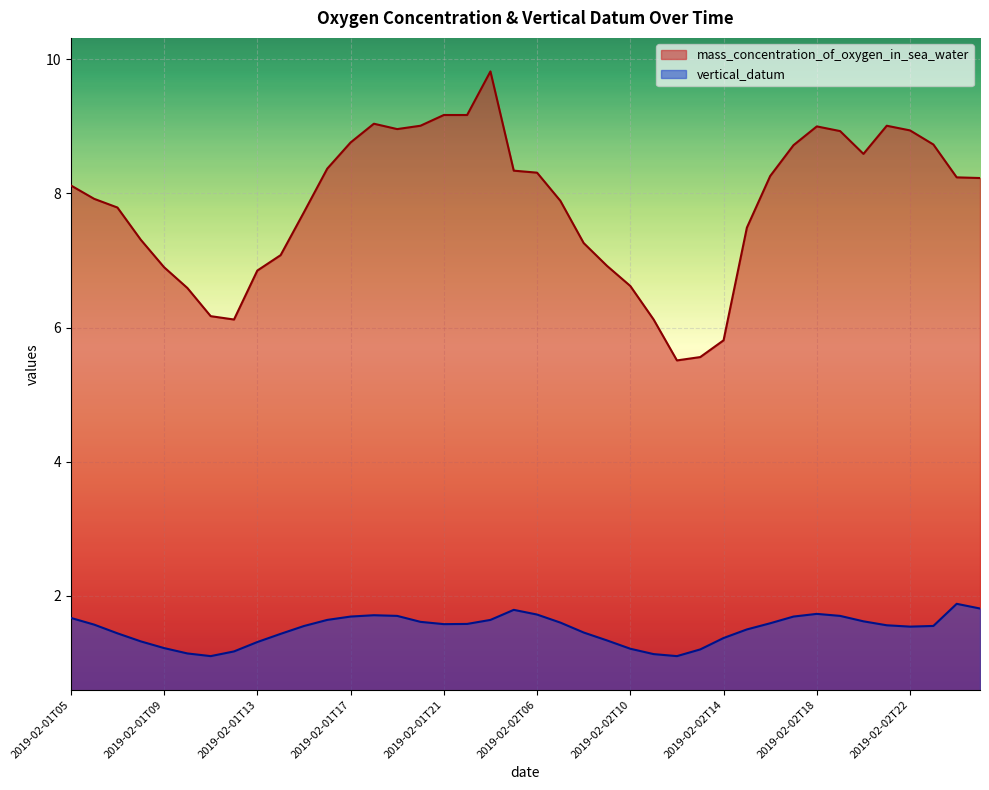

What is the label of the 16th point from the left?

2019-02-01T20